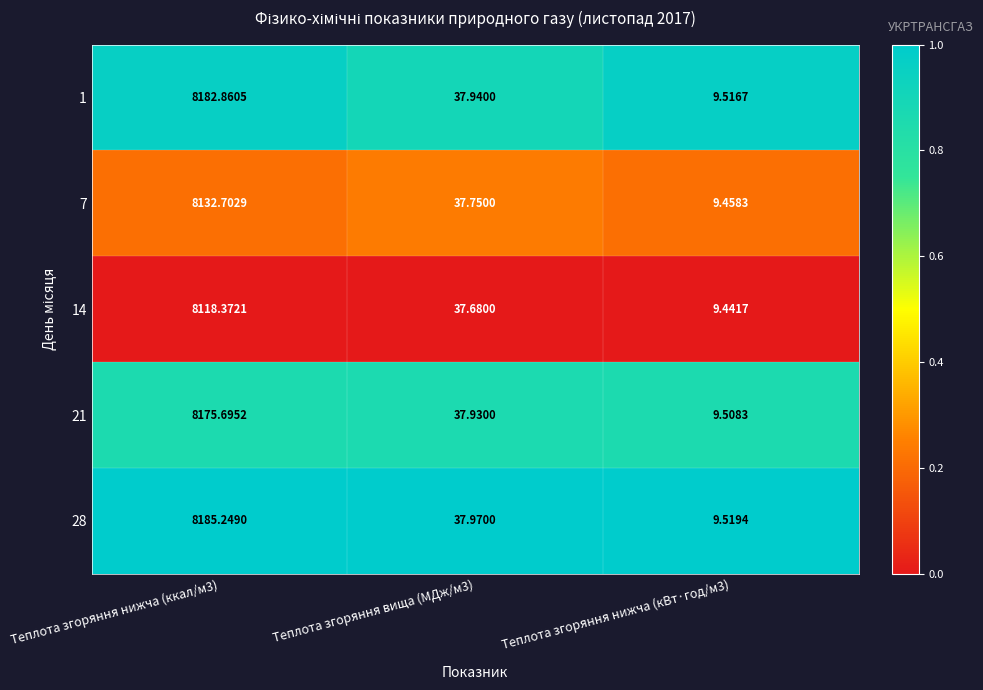

Is the value of 14 at Теплота згоряння вища (МДж/м3) greater than the value of 28 at Теплота згоряння вища (МДж/м3)?

No